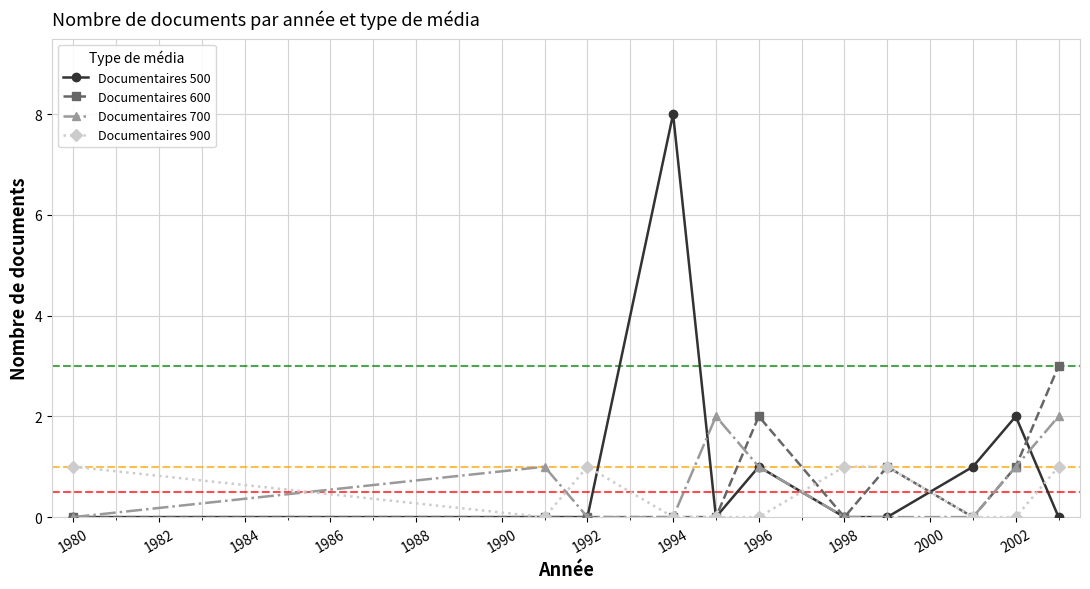

Which series has the largest total across all categories?

Documentaires 500